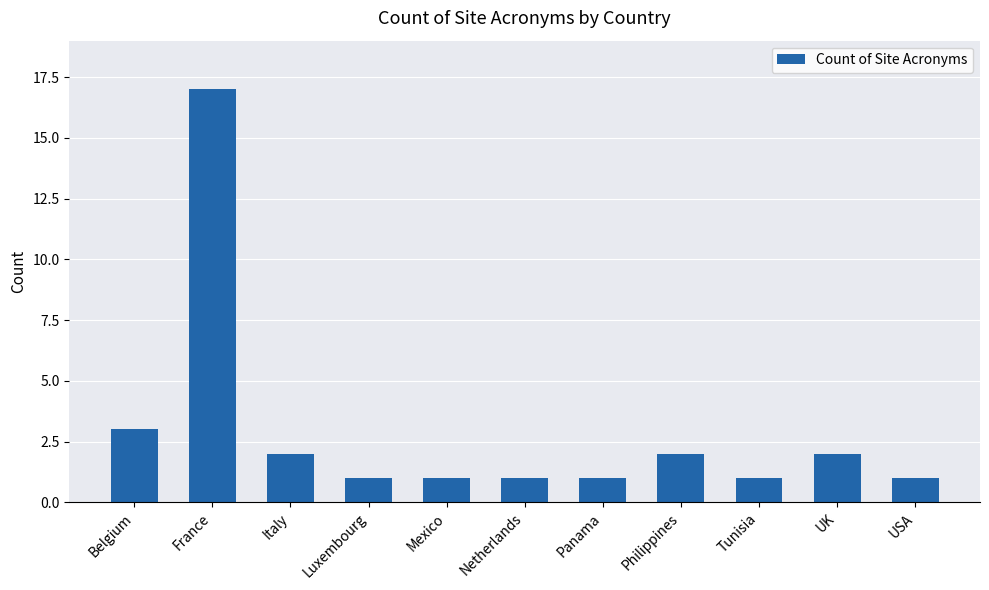

Reading left to right, transcribe all the data shown in this chart.

3	17	2	1	1	1	1	2	1	2	1